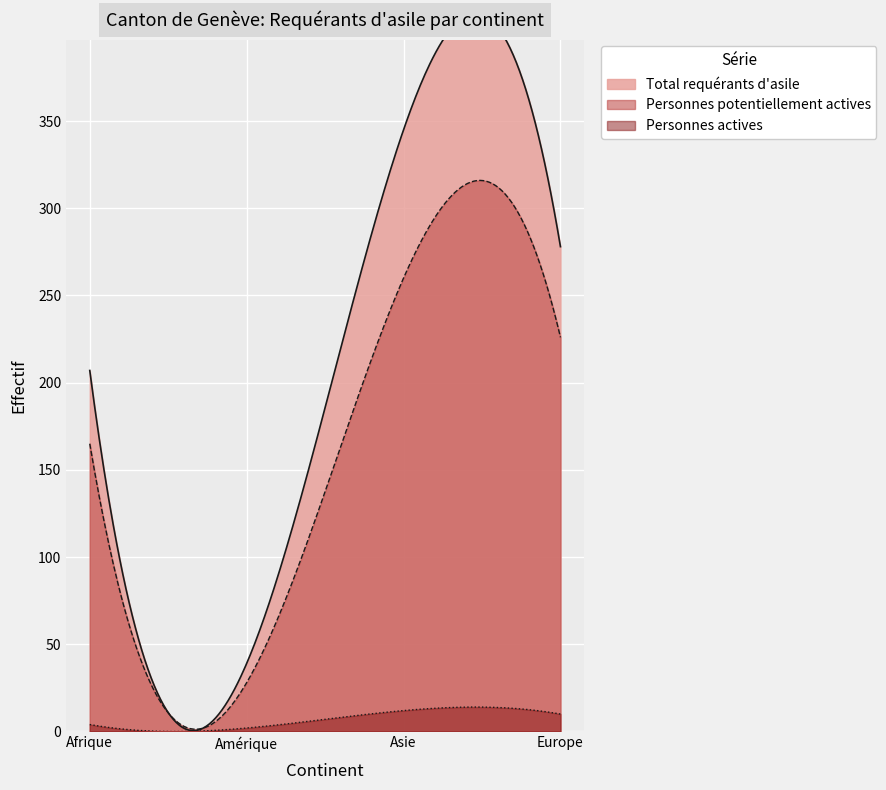

Is the value of Personnes actives at Asie greater than the value of Total requérants d'asile at Asie?

No